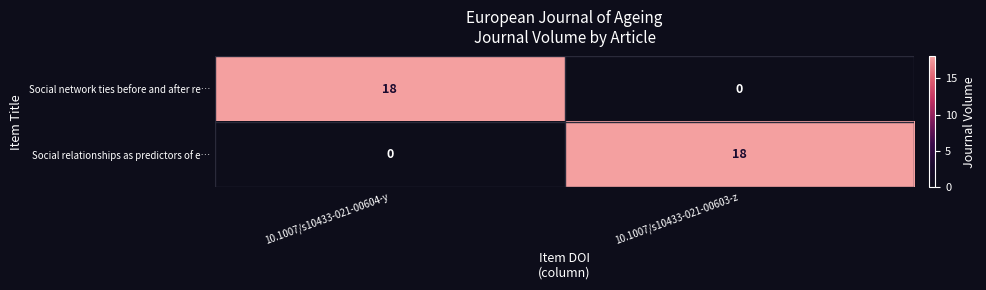

What is the spread (max minus min) of values at 10.1007/s10433-021-00604-y?

18